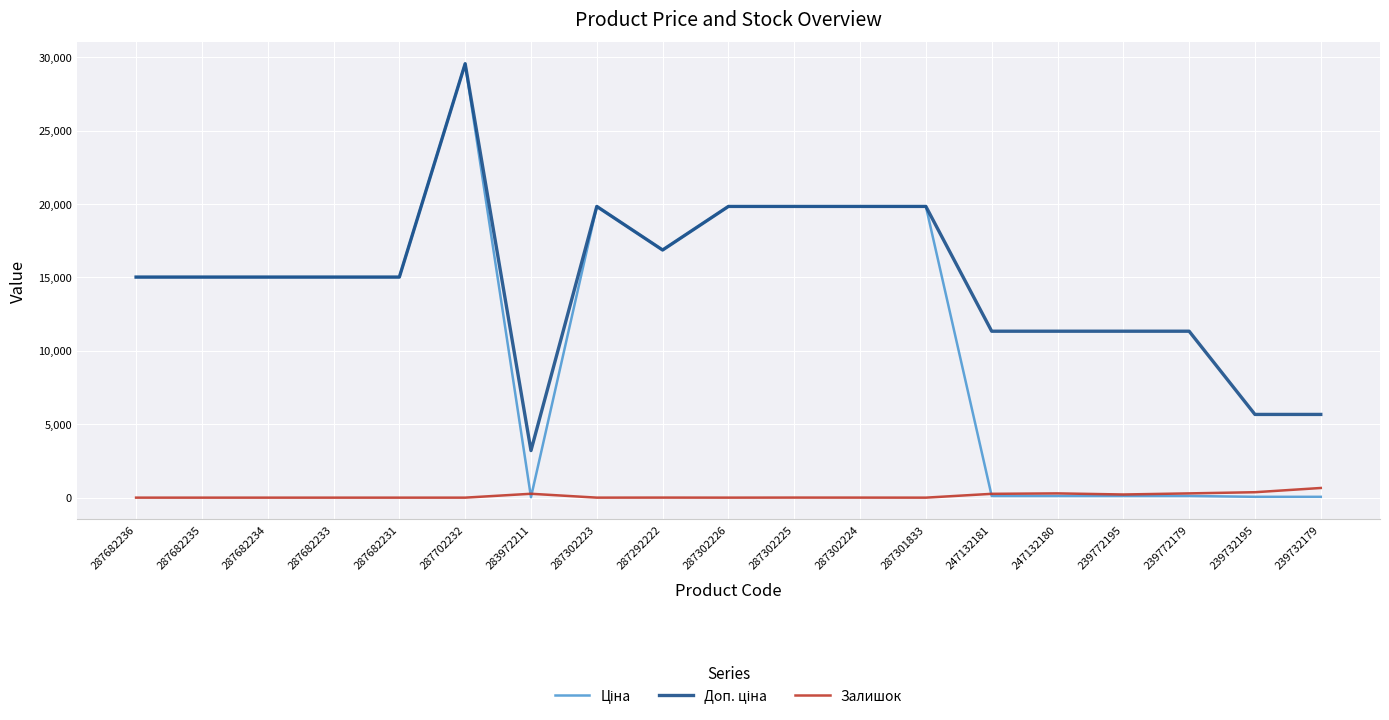

What is the highest value of the Залишок series?

658.0